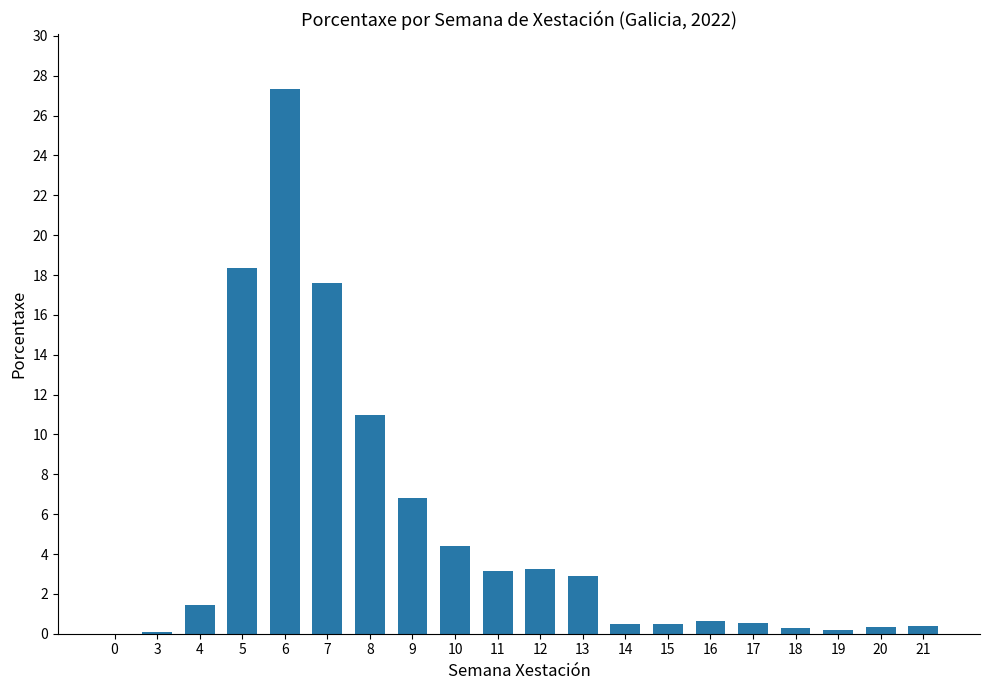

The chart shows a value of 4.2 at 11. True or false?

False